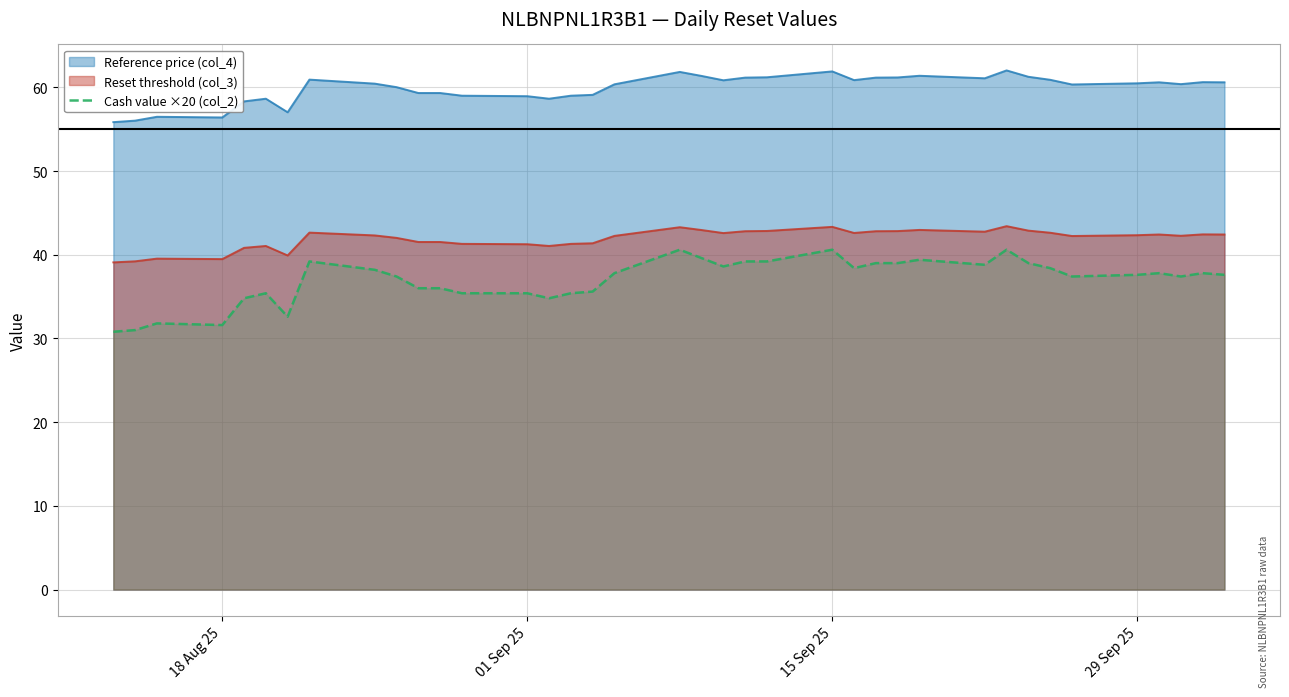

What is the smallest value displayed?

30.8